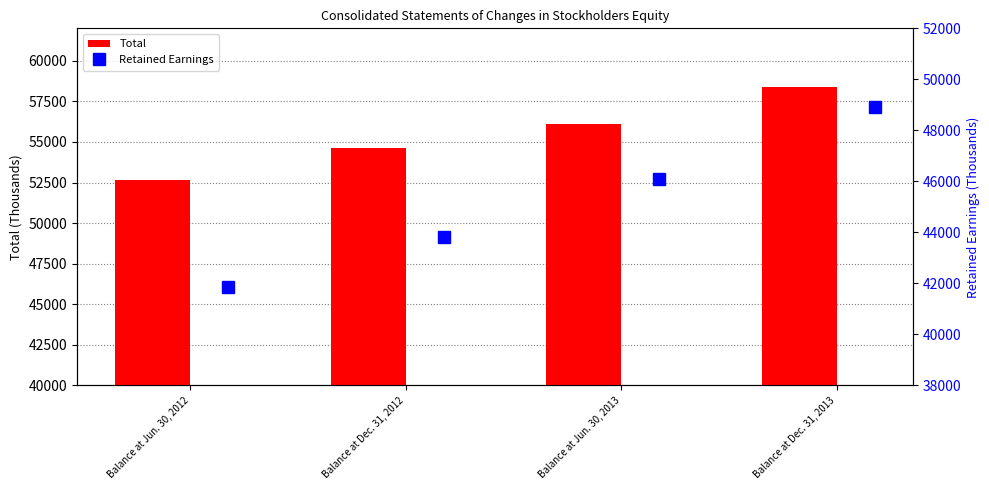

Count the number of data series in this chart.

2